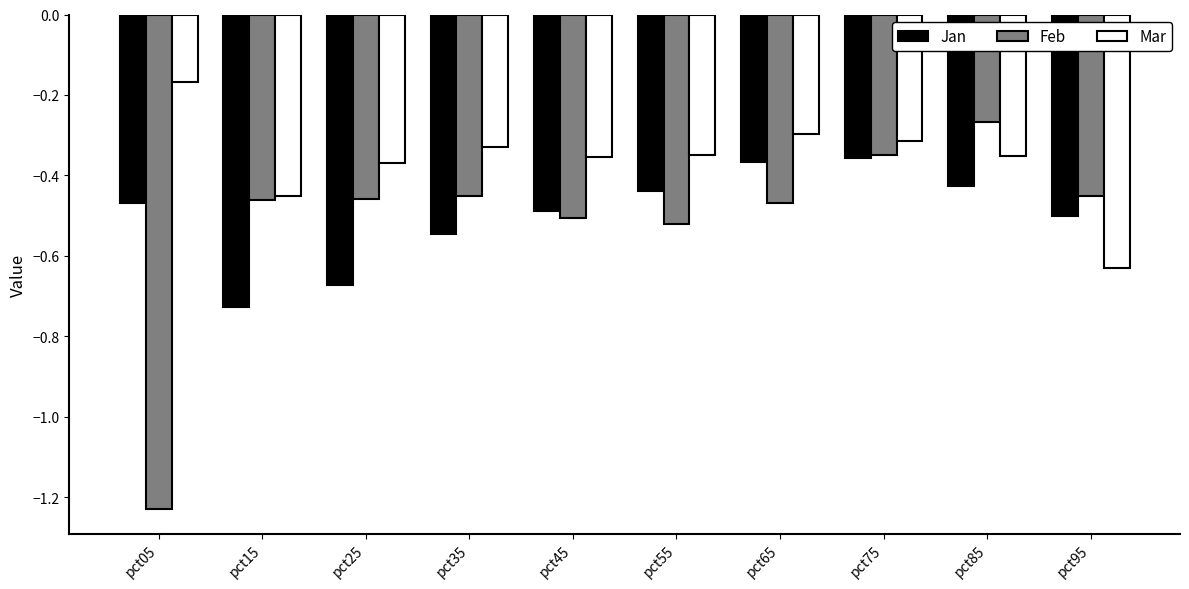

The Feb series shows -0.5 at pct65. True or false?

True